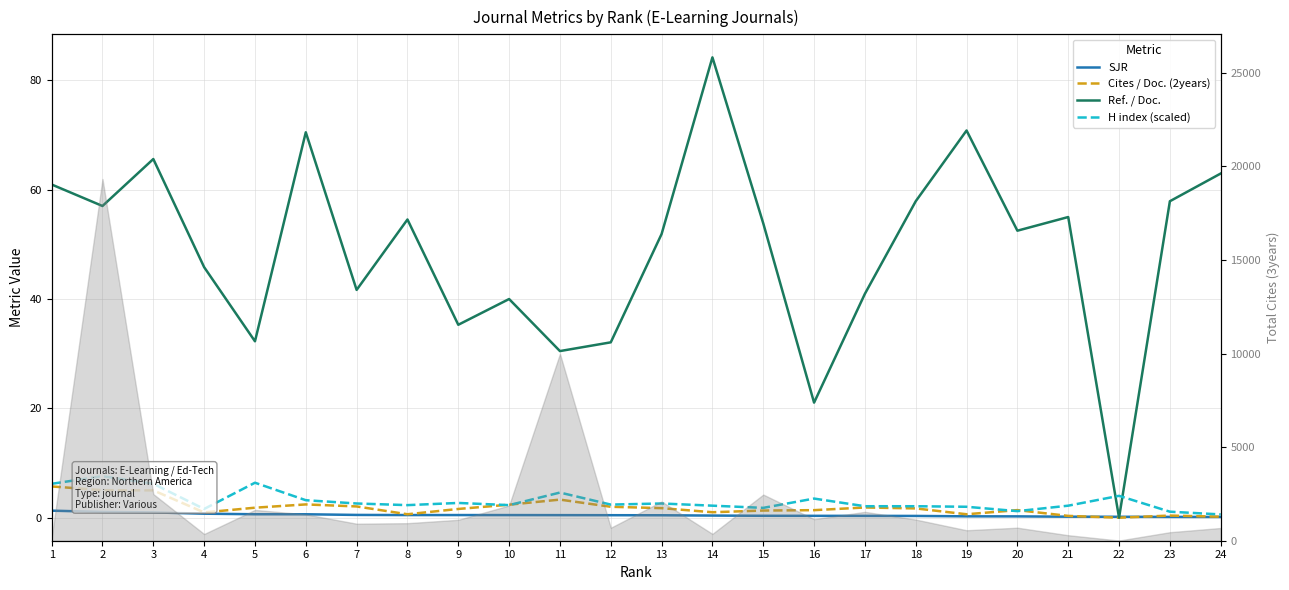

Which series has the widest spread of values?

Ref. / Doc.